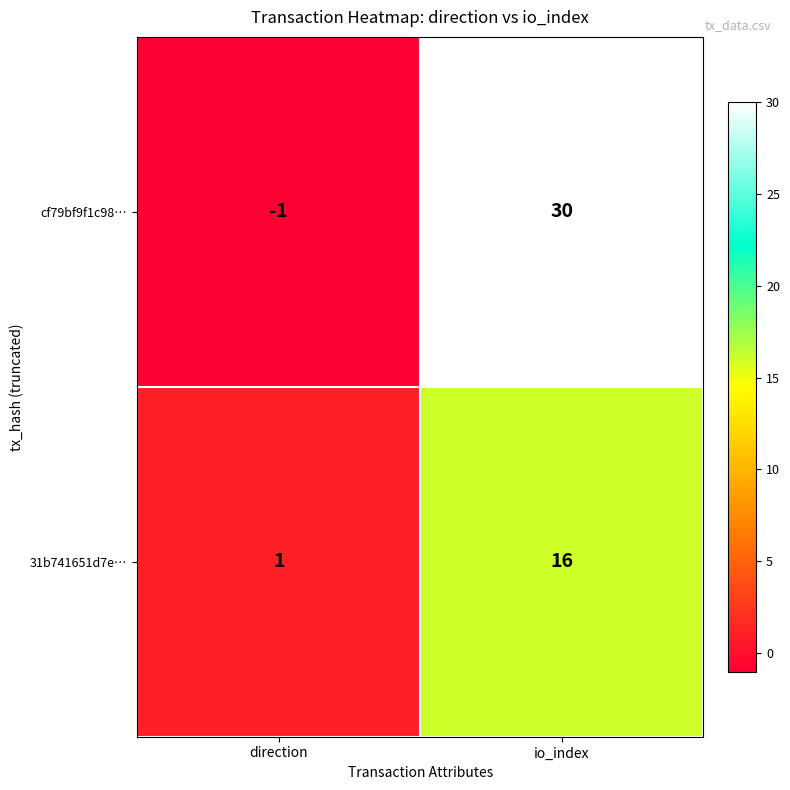

Rank the series by their maximum value, from lowest to highest.

31b741651d7e…, cf79bf9f1c98…